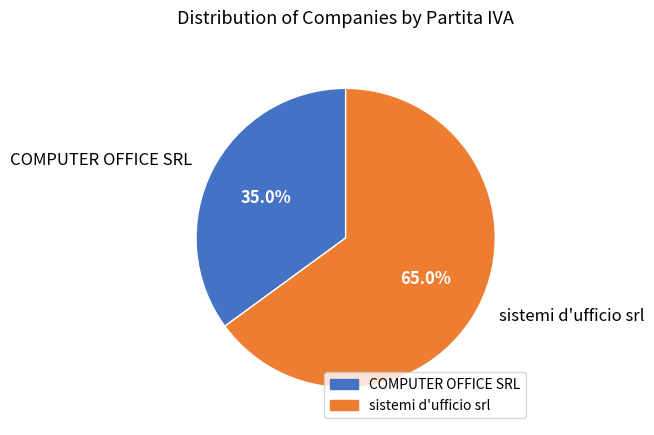

Which category has the biggest portion of the pie?

sistemi d'ufficio srl